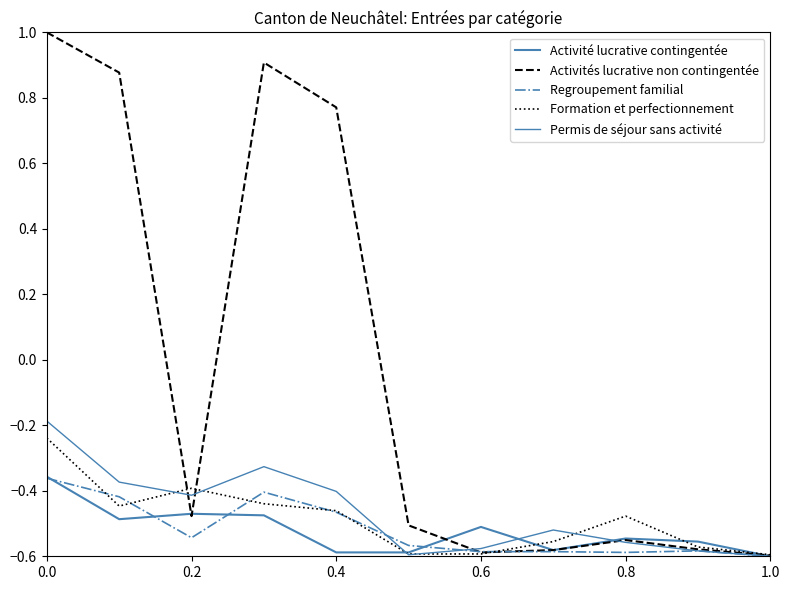

True or false: Activité lucrative contingentée has more than 2 interior local peaks.

True